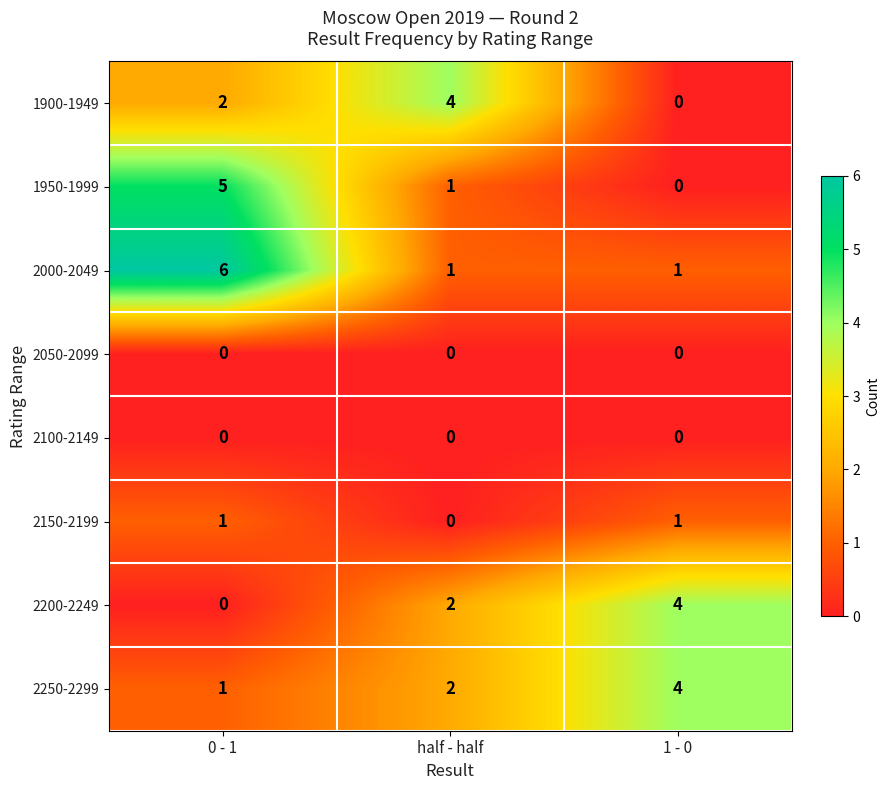

At which label does 2150-2199 reach its minimum?

half - half